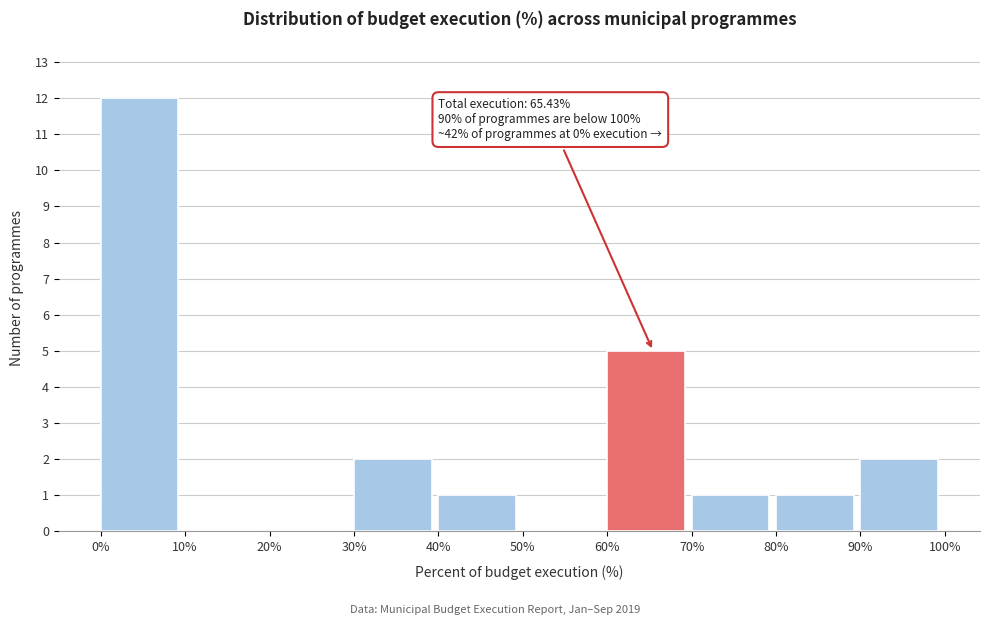

Which range on the x-axis has the tallest bar?

0% to 10%